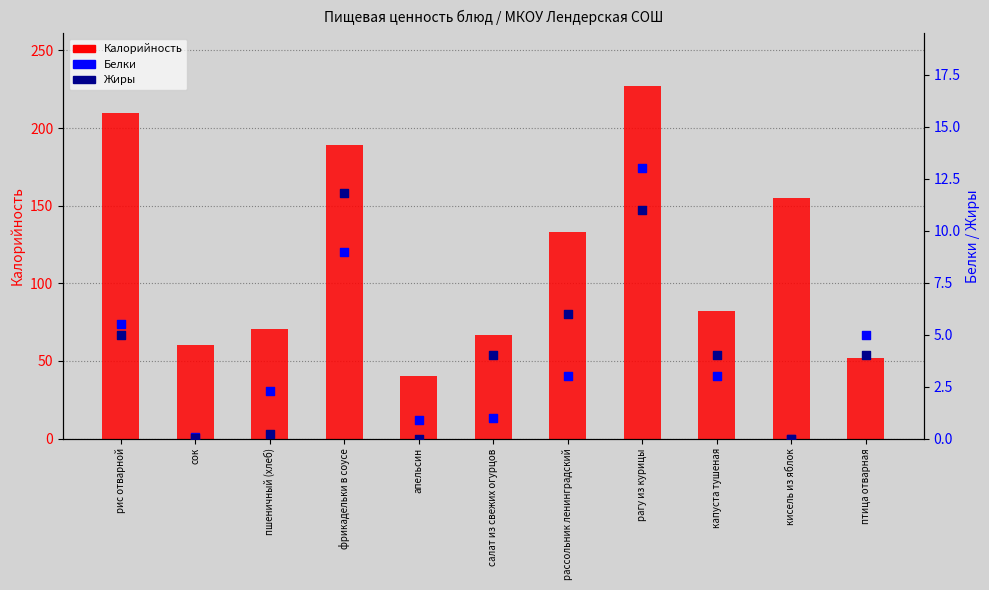

What are all the series names shown in the legend?

Калорийность, Белки, Жиры